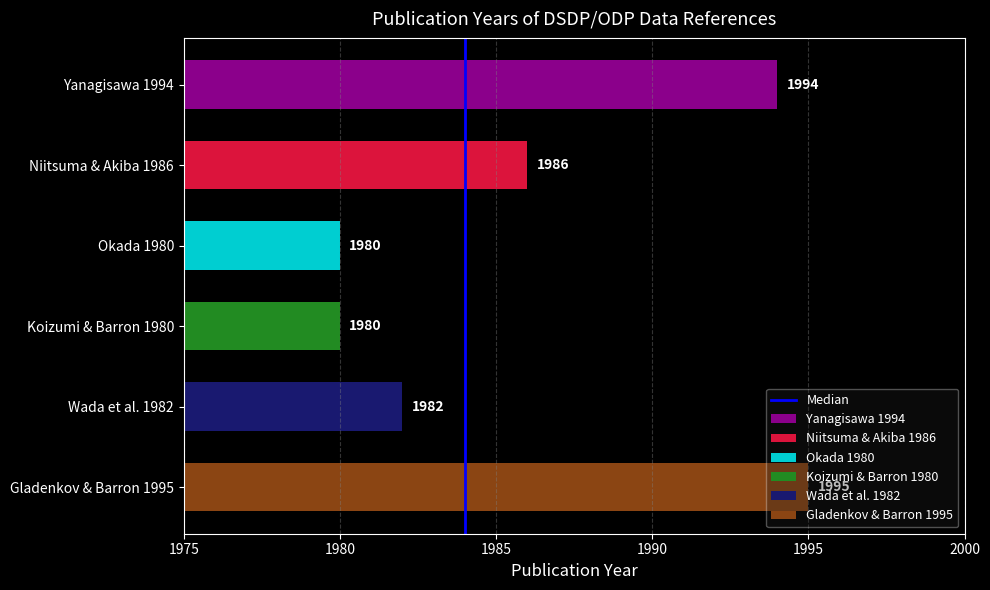

The value at 1975 is 0. True or false?

False